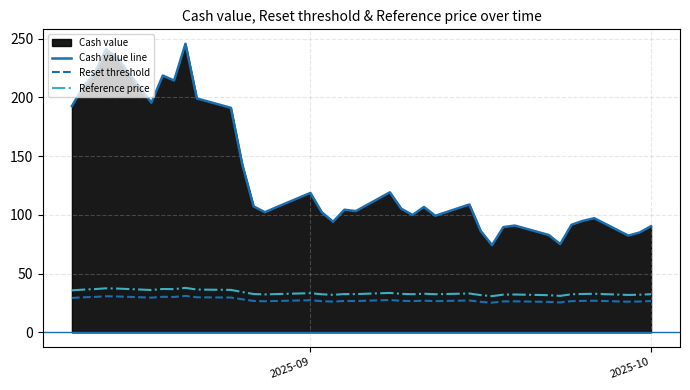

What is the sum of all Cash value line values?

5021.4